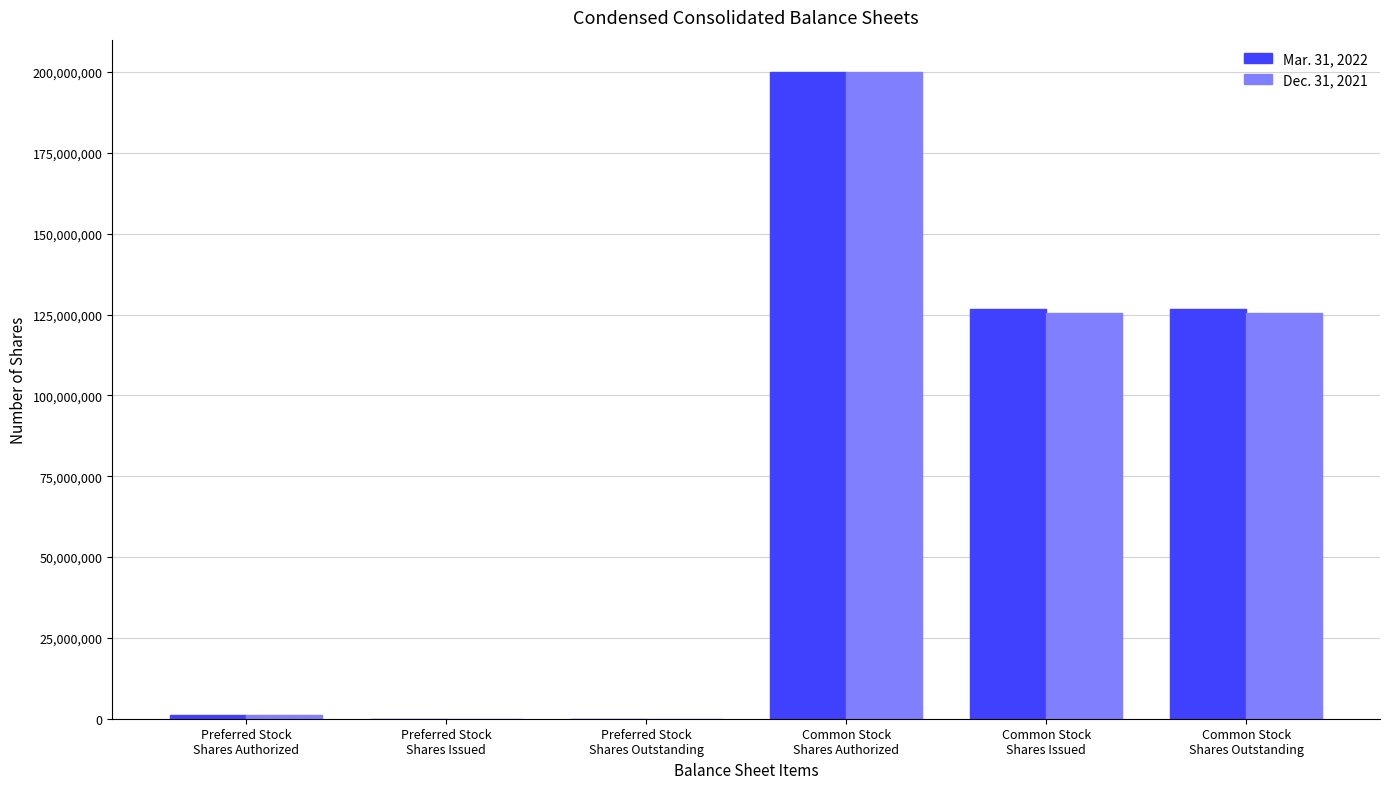

How many distinct data groups are displayed?

2